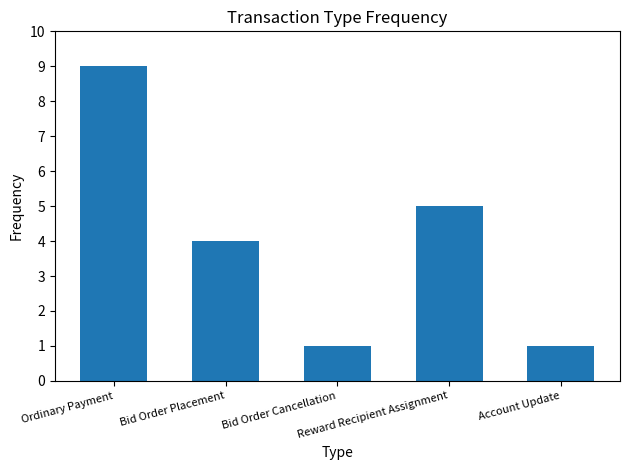

Count the number of data series in this chart.

1